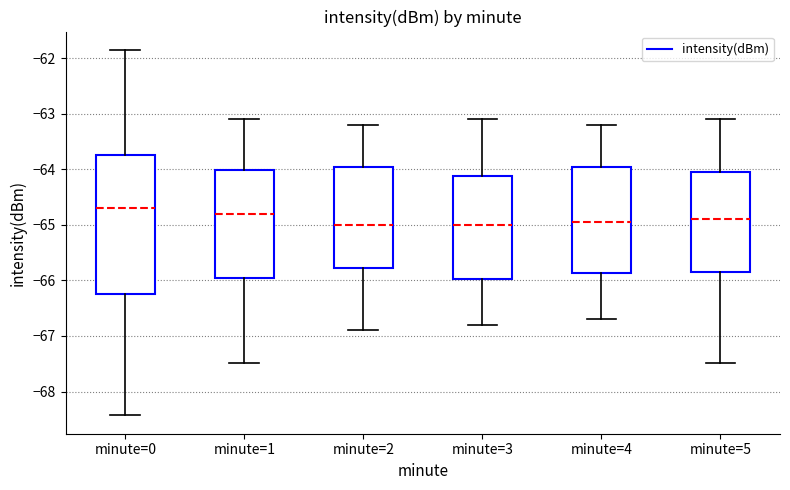

Which box's median line is the highest?

minute=0